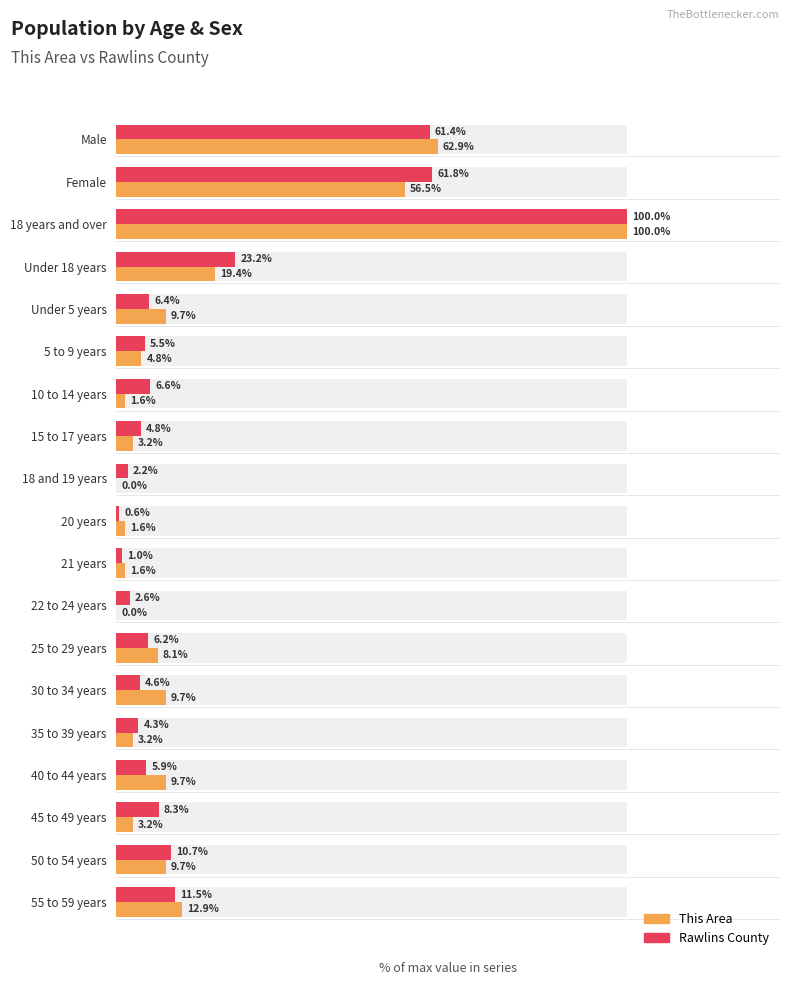

What is the value of the Rawlins County bar at the 14th from the left?

4.6